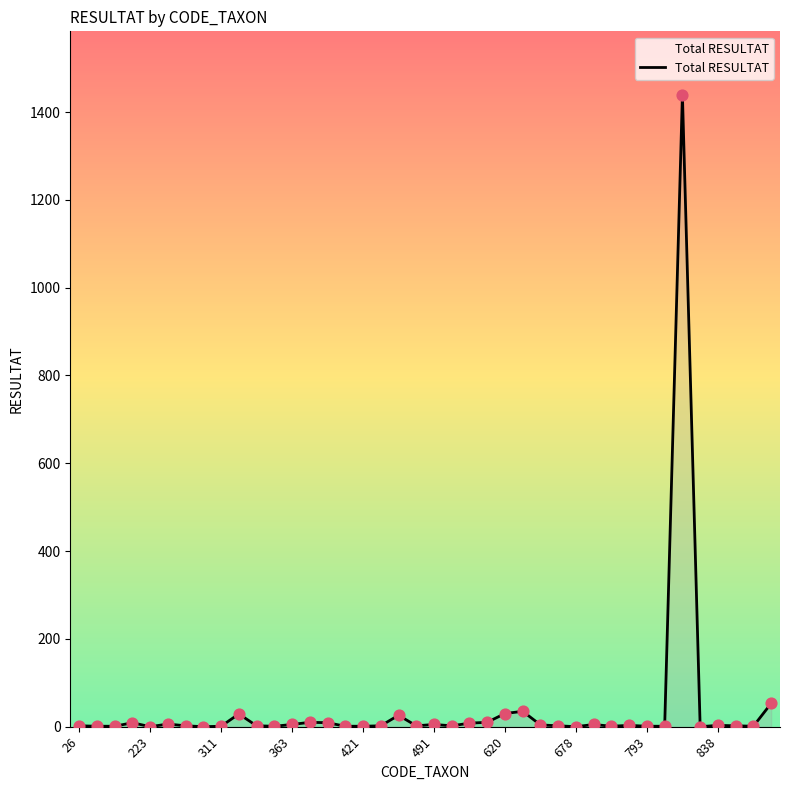

What is the difference between the maximum and minimum values?

1440